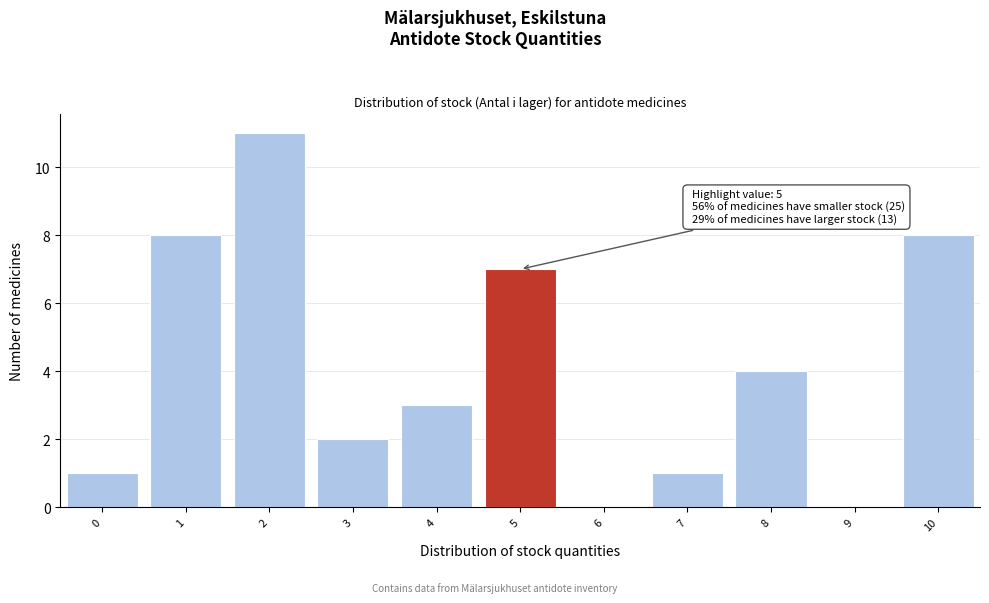

Reading left to right, what are all the values shown in this chart?

0=1	1=8	2=11	3=2	4=3	5=7	6=0	7=1	8=4	9=0	10=8